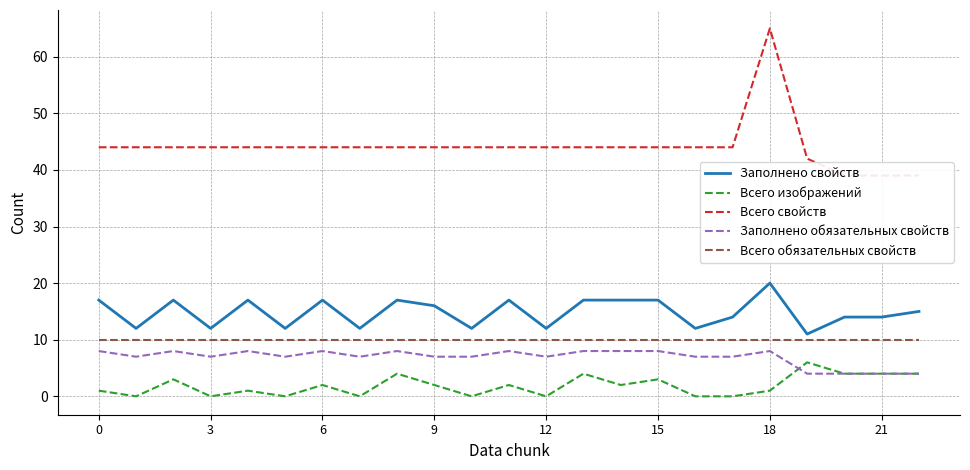

Which series has the largest range (max minus min)?

Всего свойств